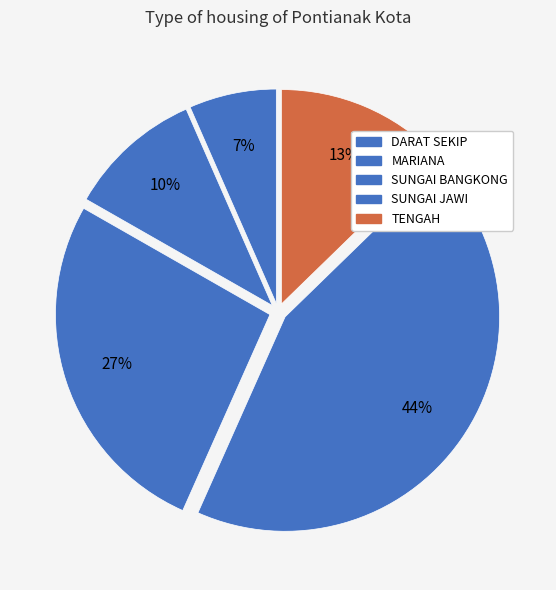

To the nearest percent, what portion does SUNGAI JAWI represent?

44%